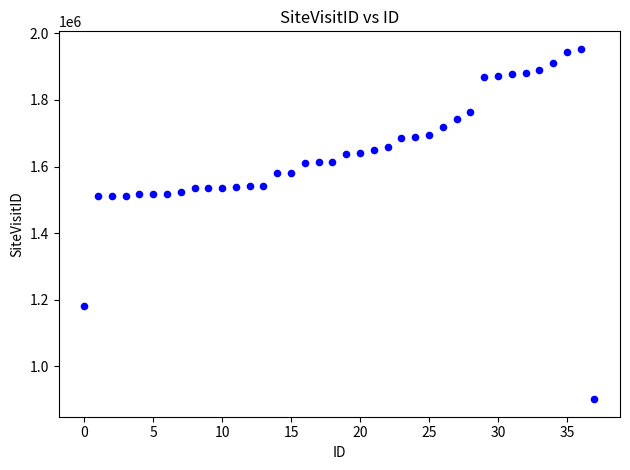

What is the range of Y values (max minus min)?

1052076